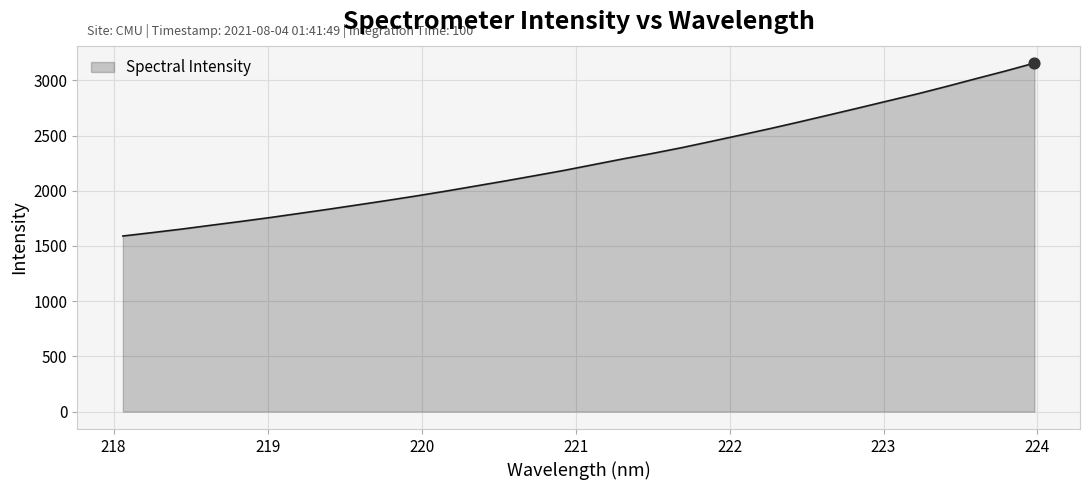

What is the maximum value shown in the chart?

3155.7